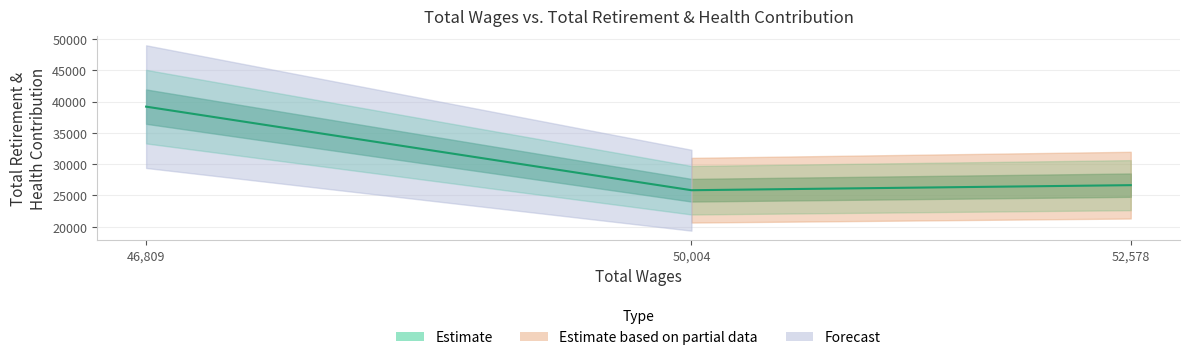

List the labels in order of value, smallest first.

50004.0, 52578.0, 46809.0